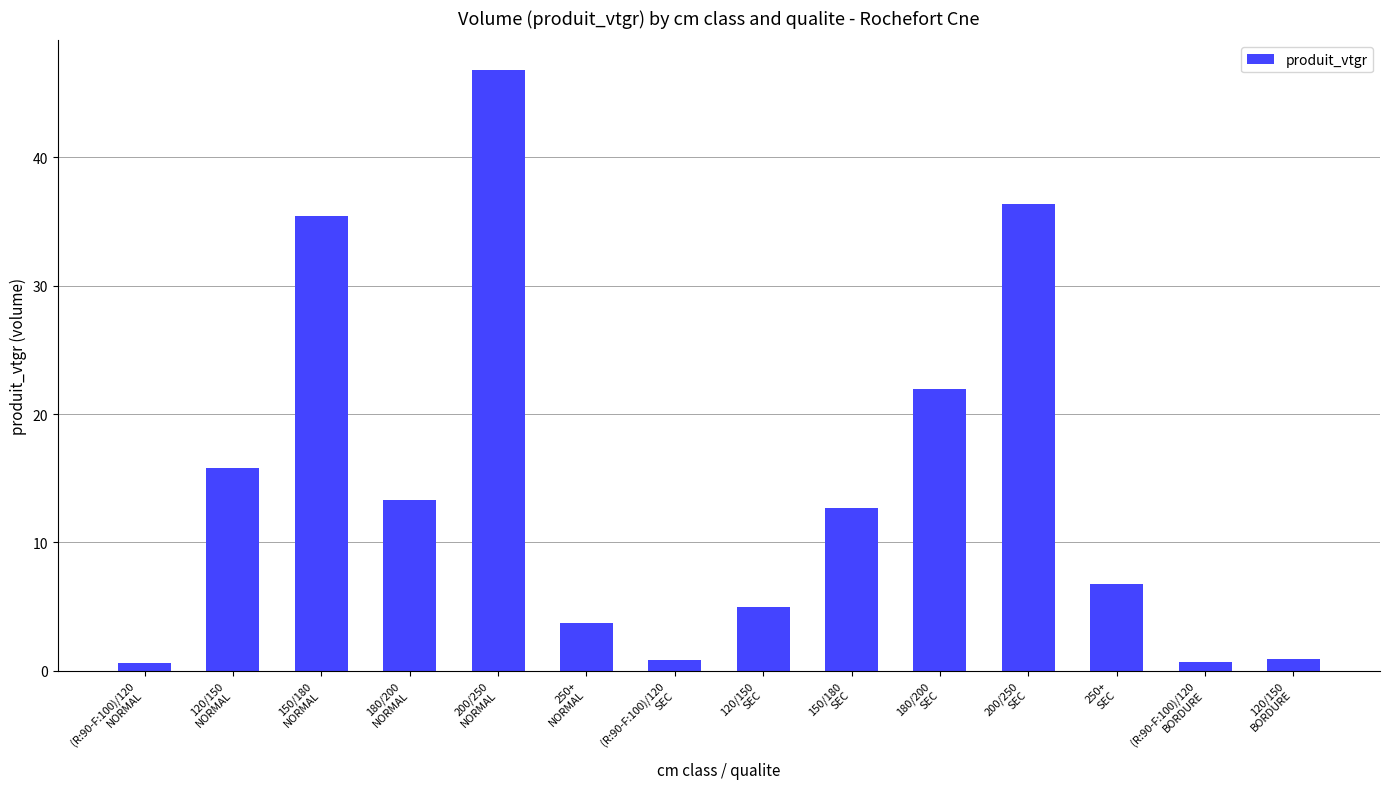

What is the value of the 11th bar from the left?

36.4